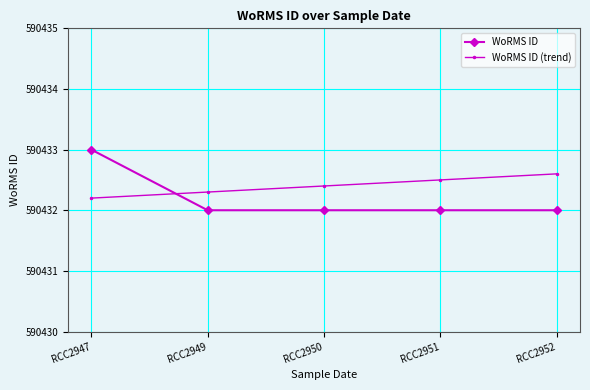

How many times do WoRMS ID (trend) and WoRMS ID cross each other?

1